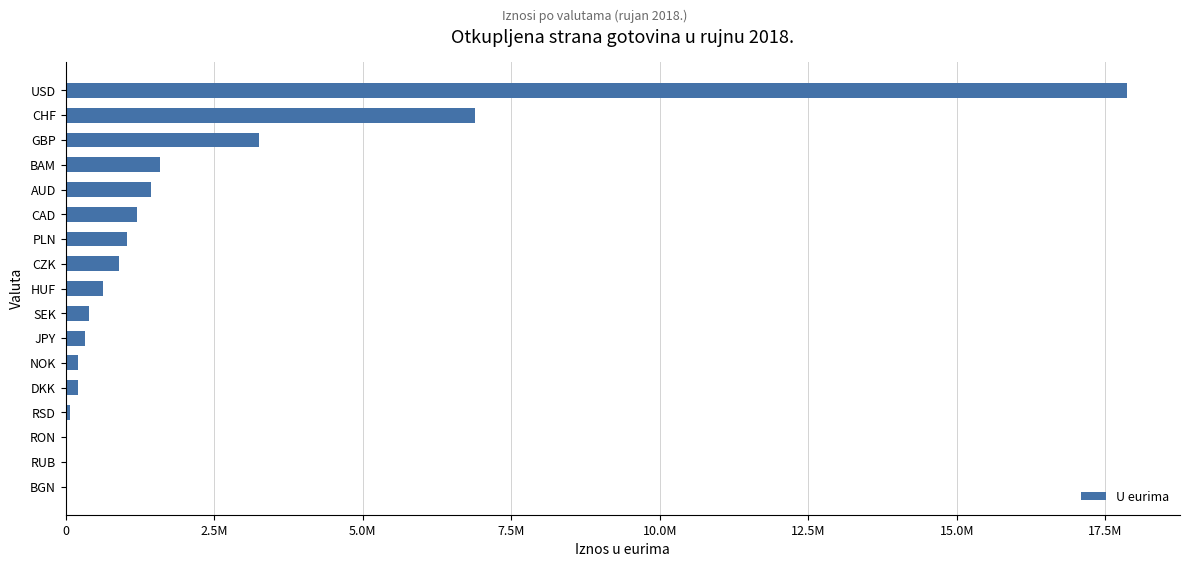

What is the difference between the second highest and minimum values?

6895861.8